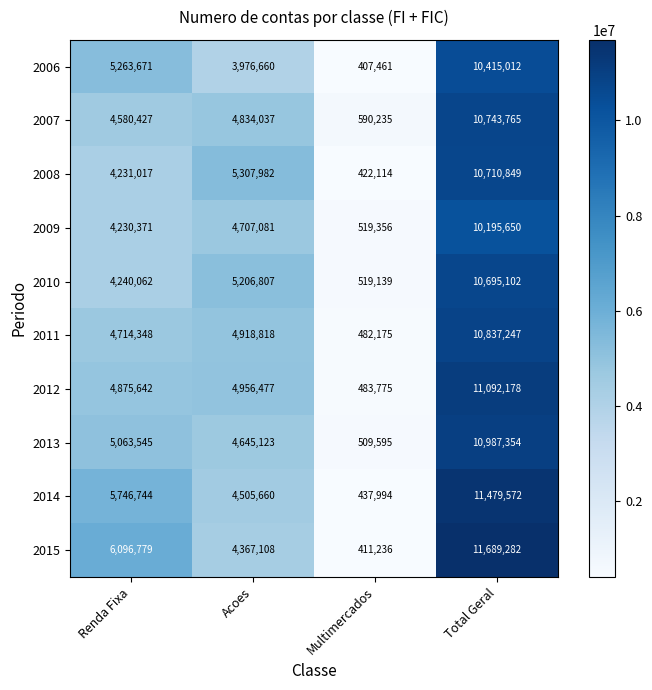

Where is 2008 nearest to the value 5566481?

Acoes